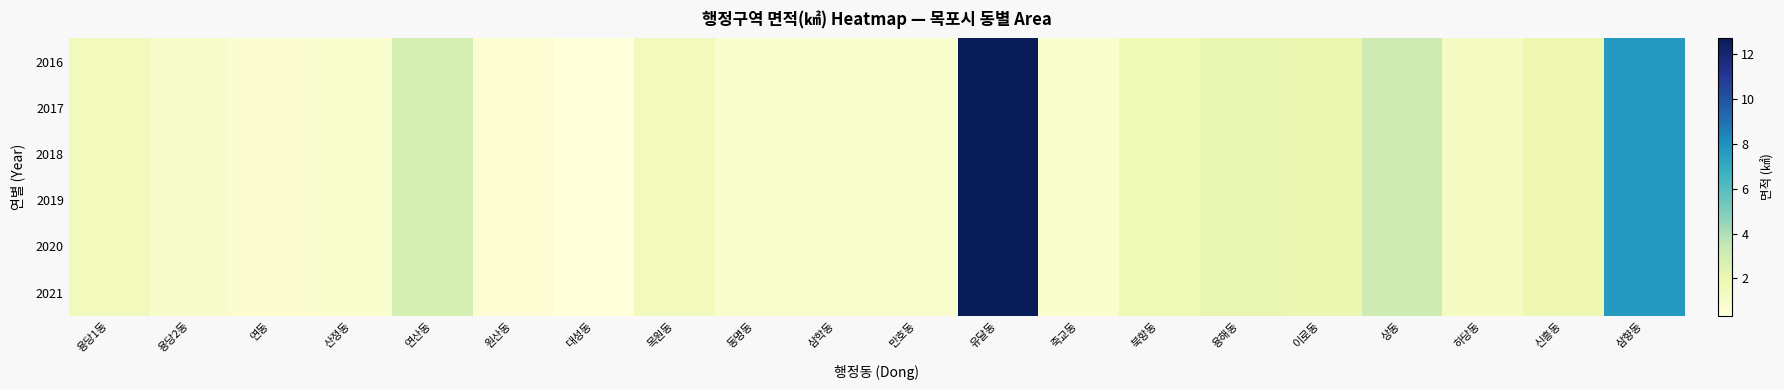

Which series has the largest total across all categories?

2016